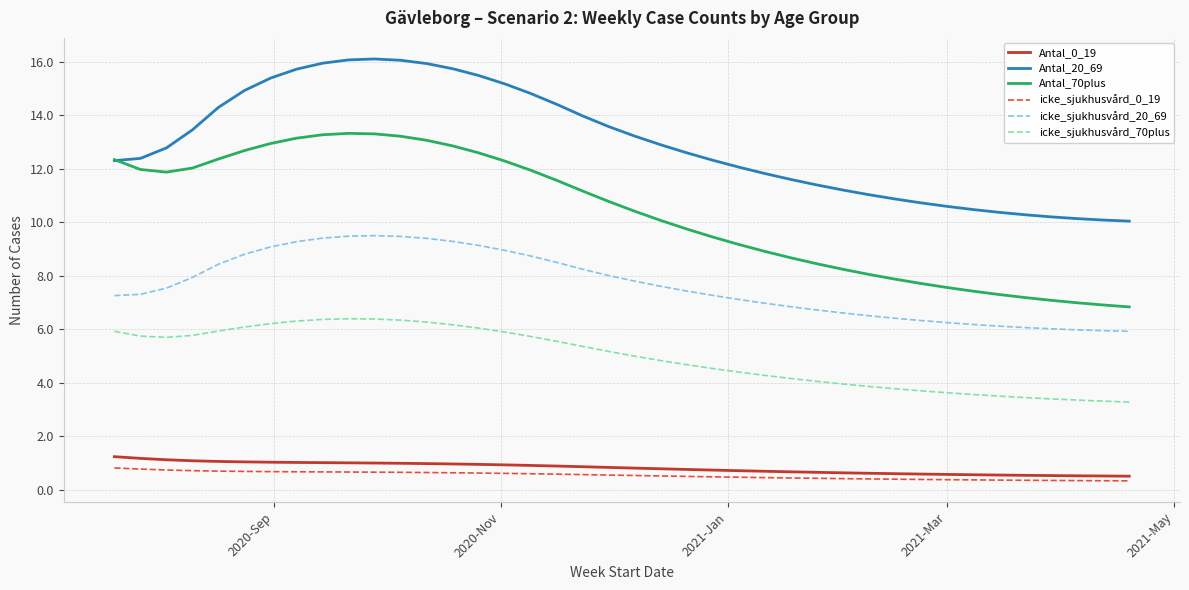

What is the greatest value displayed?

16.1